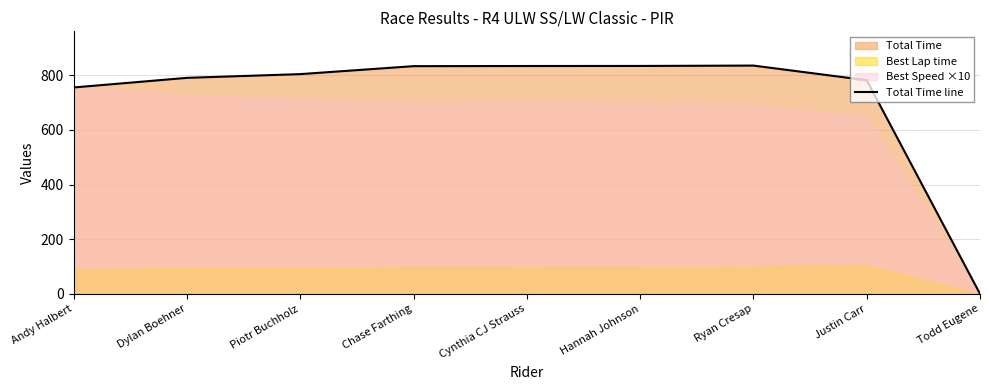

Rank the categories by value from highest to lowest.

Ryan Cresap, Hannah Johnson, Cynthia CJ Strauss, Chase Farthing, Piotr Buchholz, Dylan Boehner, Justin Carr, Andy Halbert, Todd Eugene